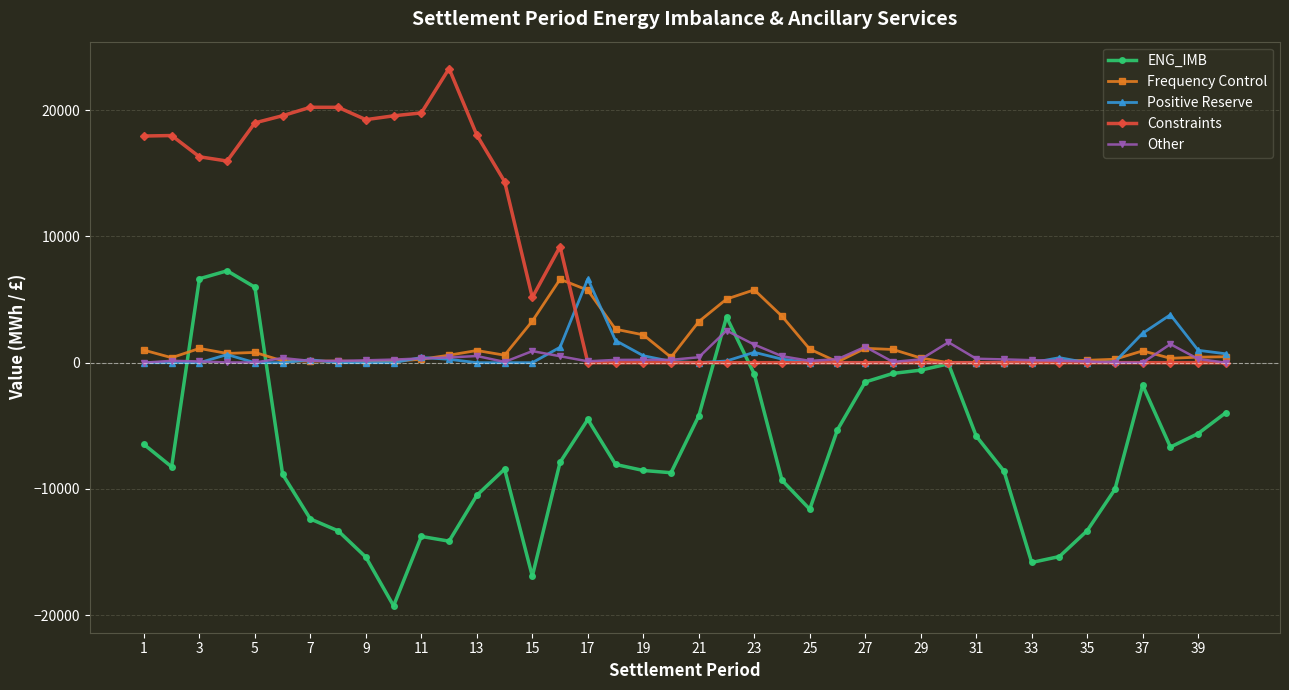

What is the value of the ENG_IMB point at the 10th from the left?

-19262.8